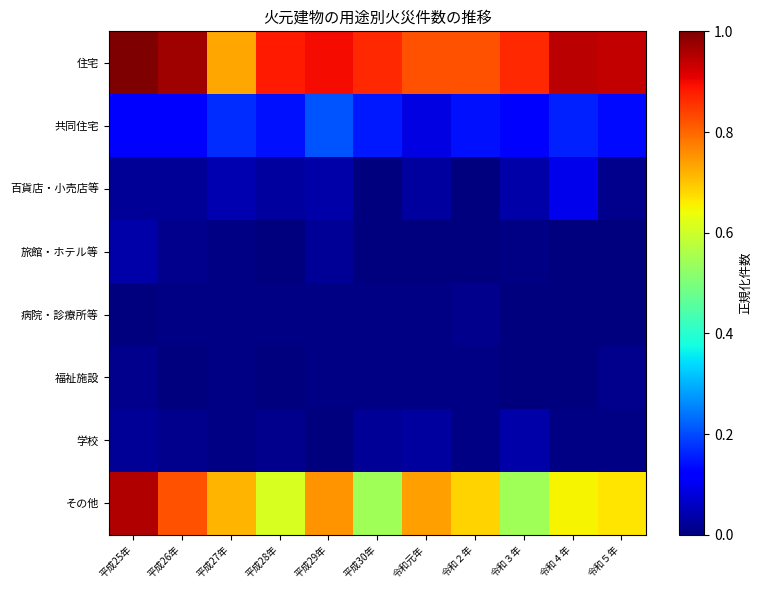

How many distinct data groups are displayed?

8